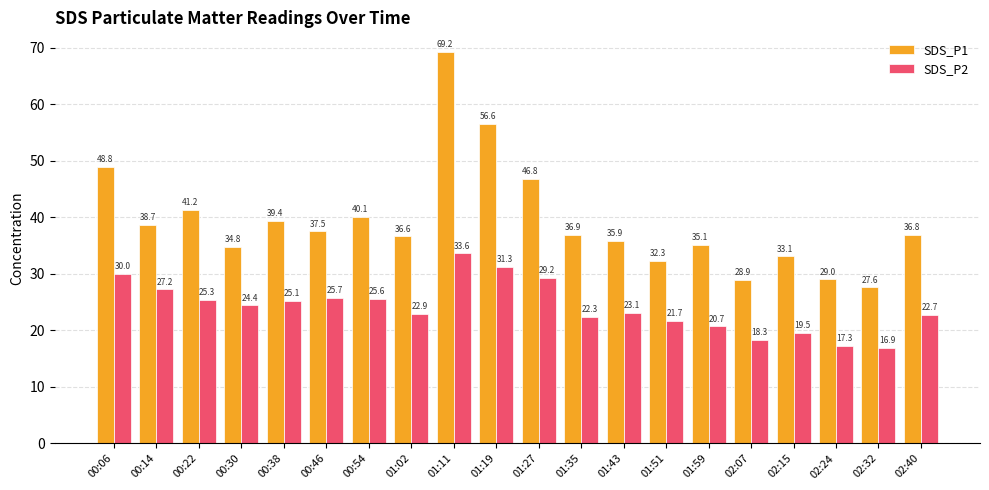

What is the label of the 15th bar from the right?

00:46